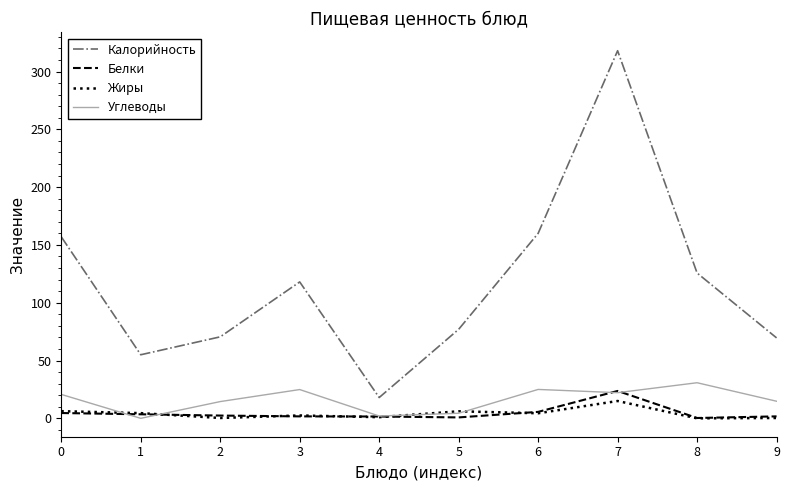

What is the sum of the Калорийность values at 6 and 7?

478.0